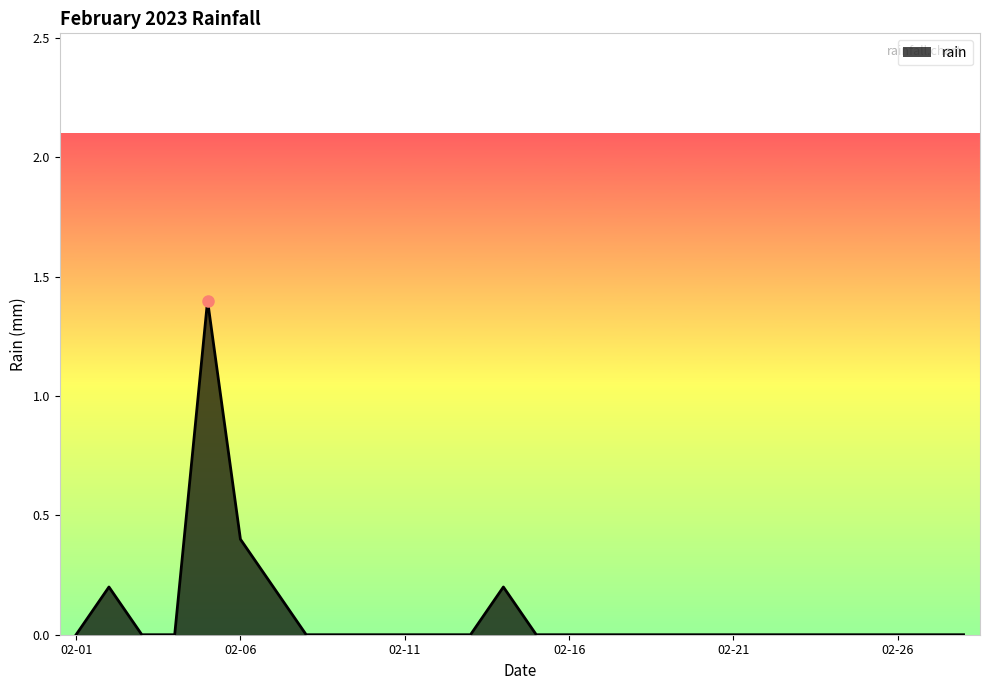

What is the maximum value shown in the chart?

1.4